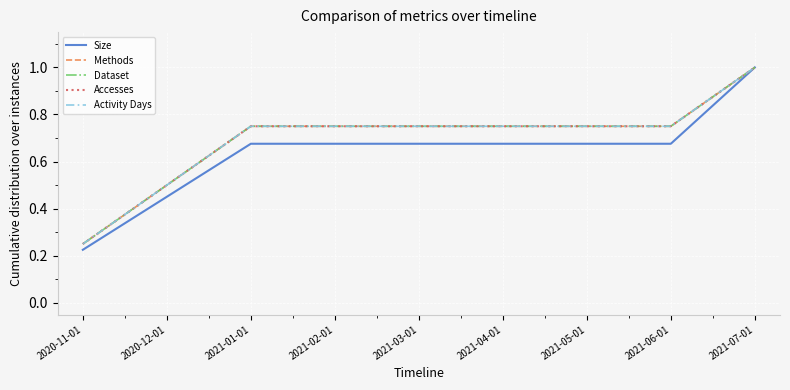

Is this an area chart (filled region under the line)?

No